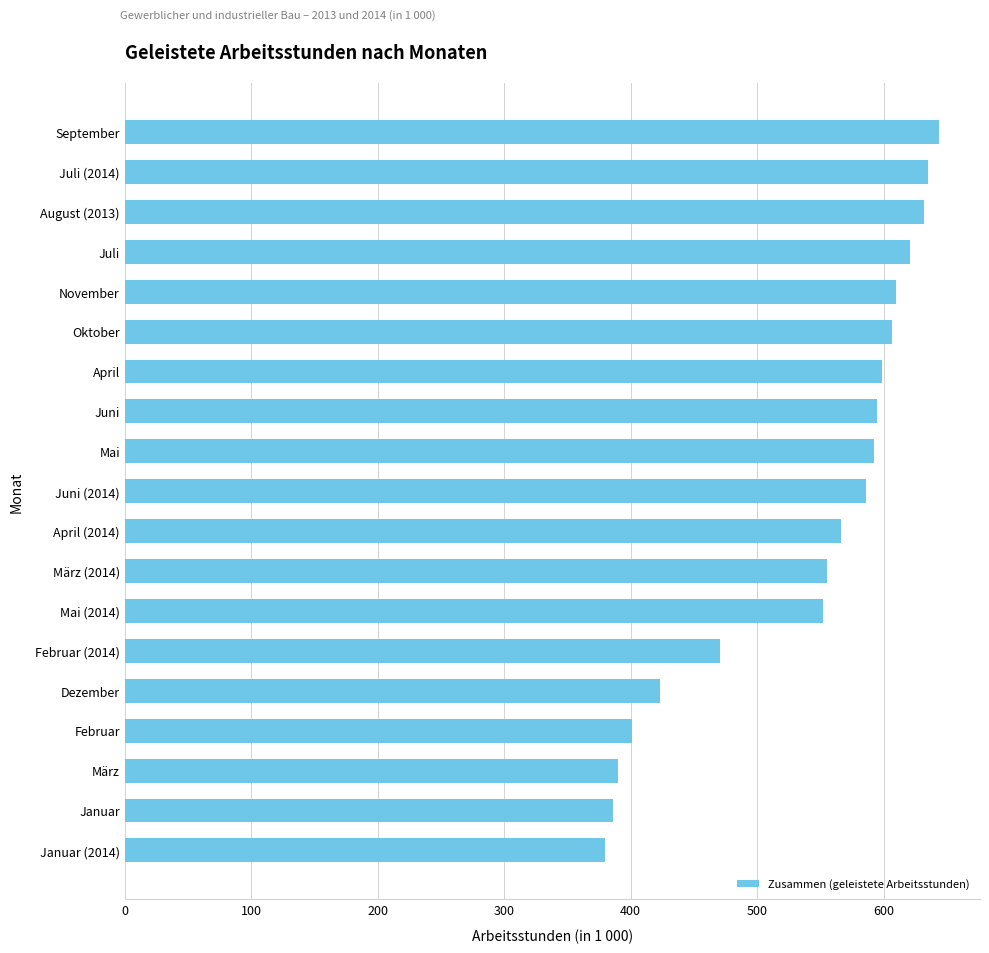

What is the change in value from April (2014) to Mai (2014)?

-14